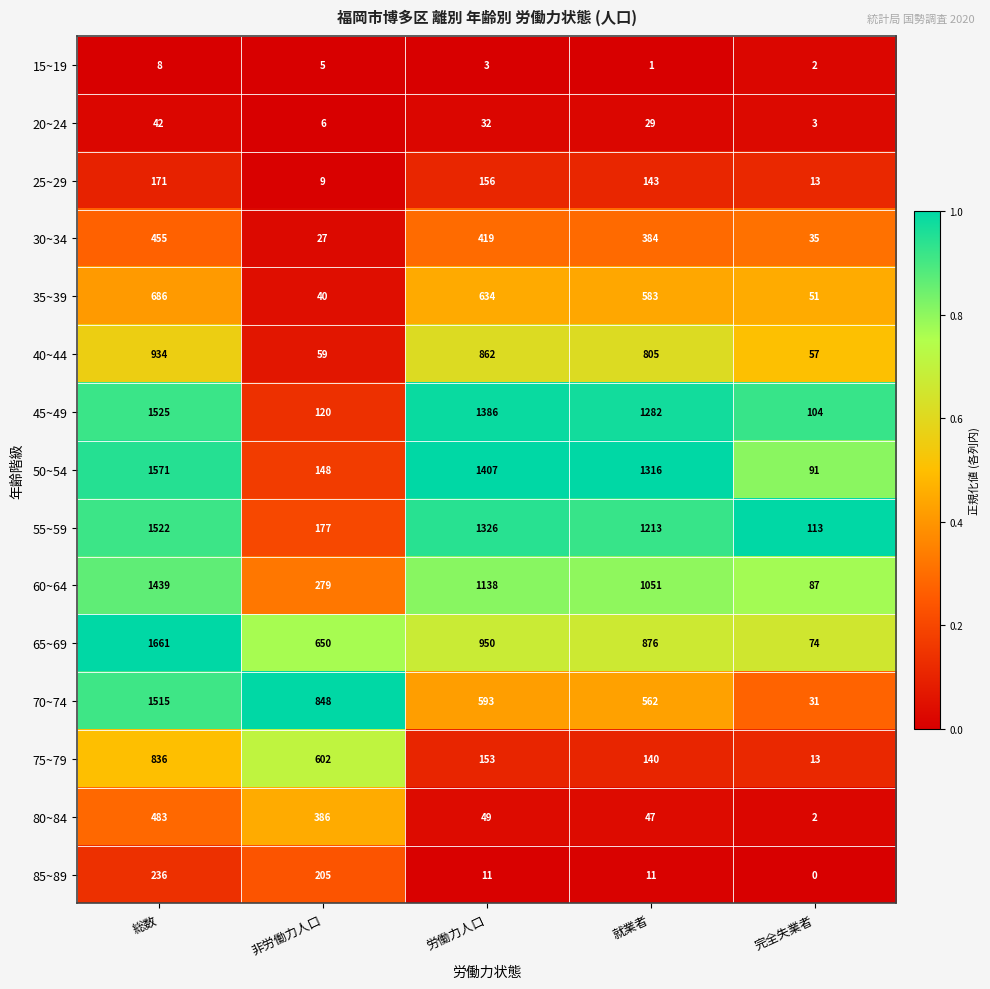

True or false: 40~44 has a value of 934 at 総数.

True